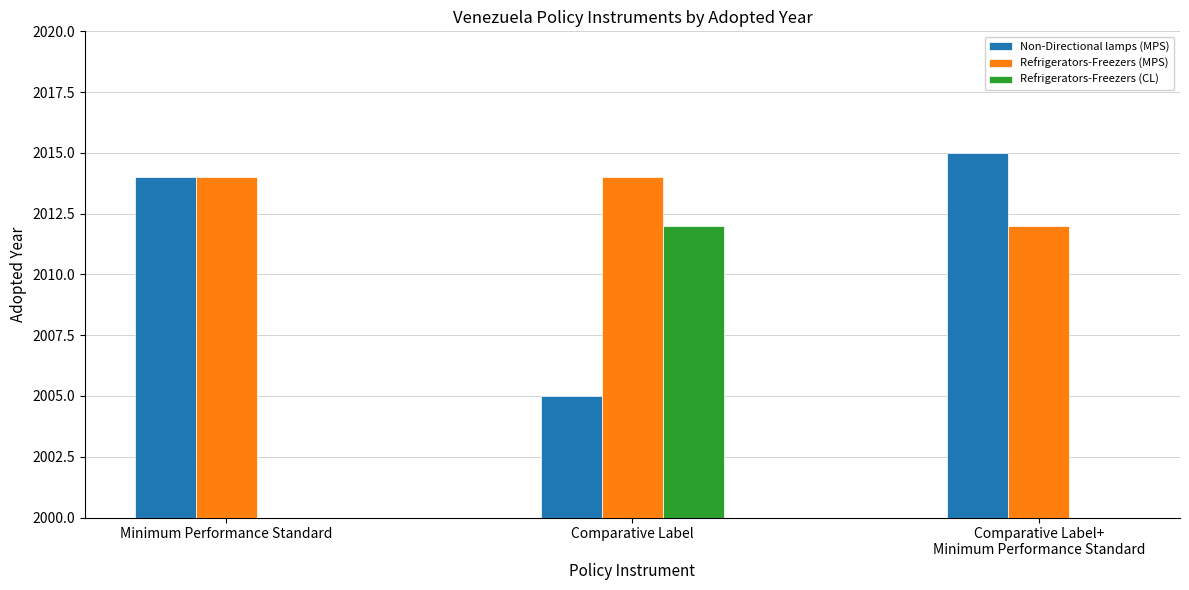

At which label does Non-Directional lamps (MPS) reach its minimum?

Comparative Label